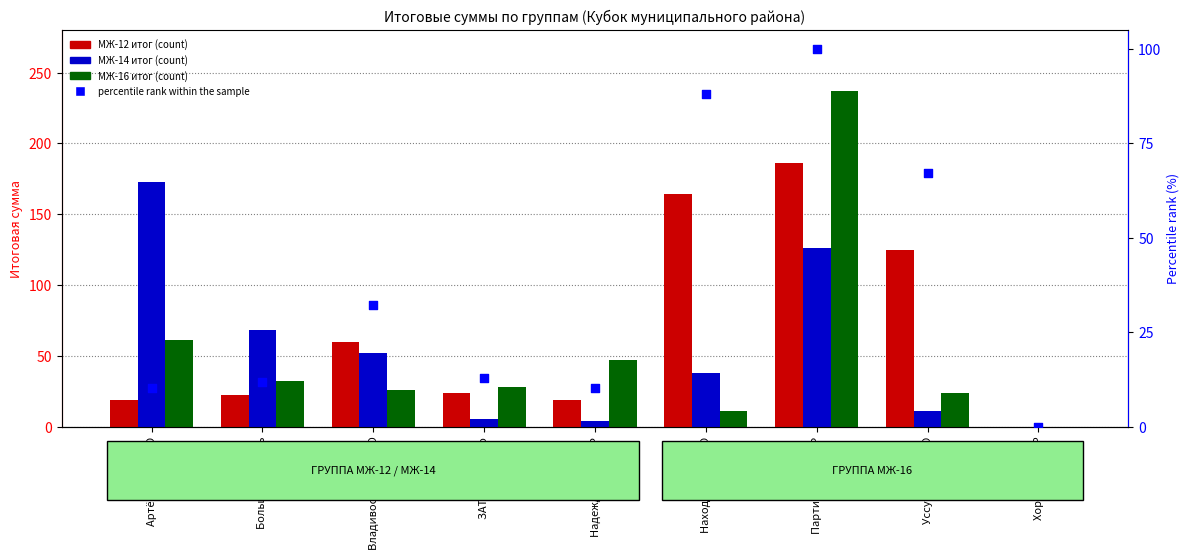

Which series contains the highest Y value?

МЖ-16 итог